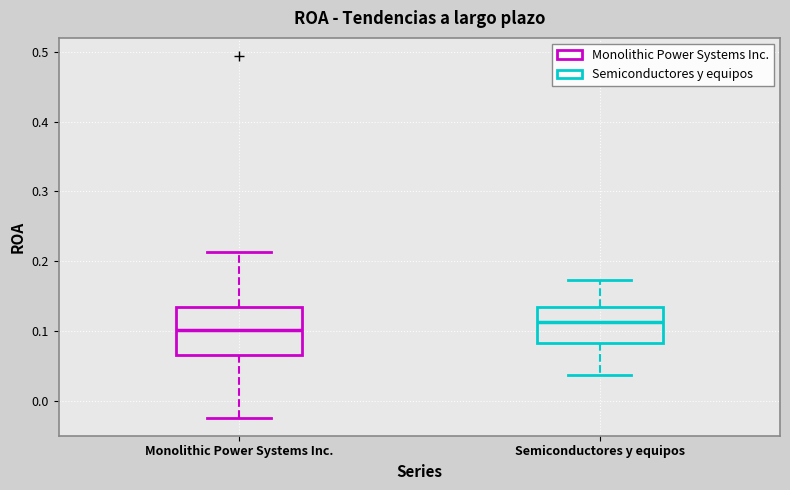

Where does the upper whisker of the box for Monolithic Power Systems Inc. end on the y-axis? The values are not printed on the chart, so give them approximately, as read against the axis.

0.21